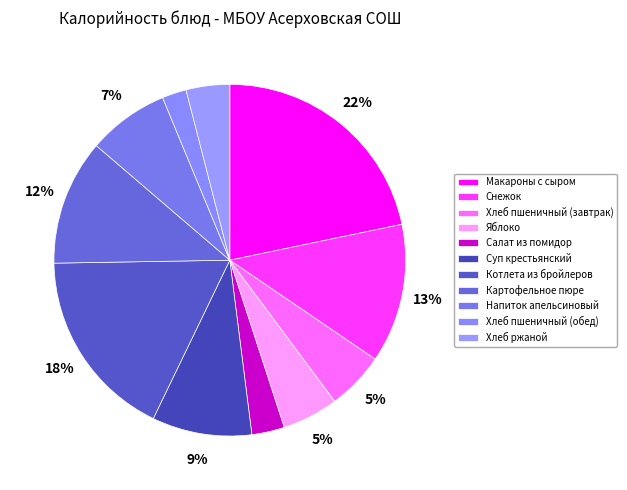

Does Яблоко represent more than half of the total?

No